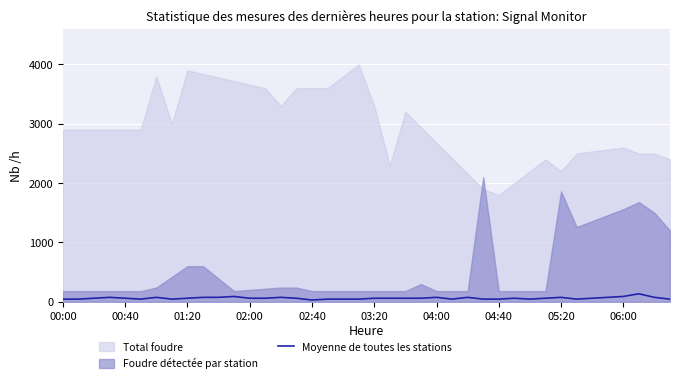

What is the highest value of the Moyenne de toutes les stations series?

135.0